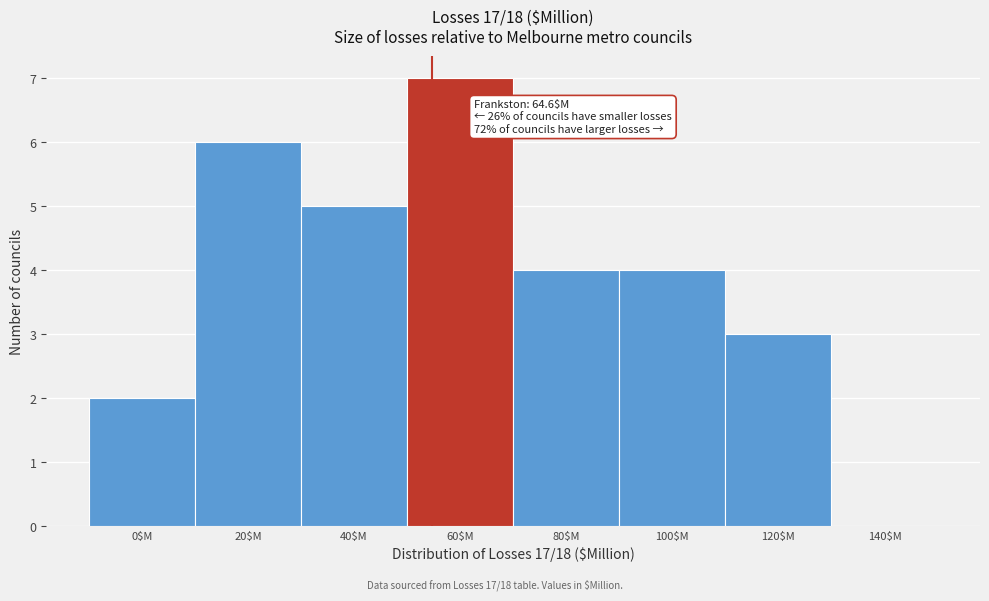

What is the approximate value at 120$M?

3